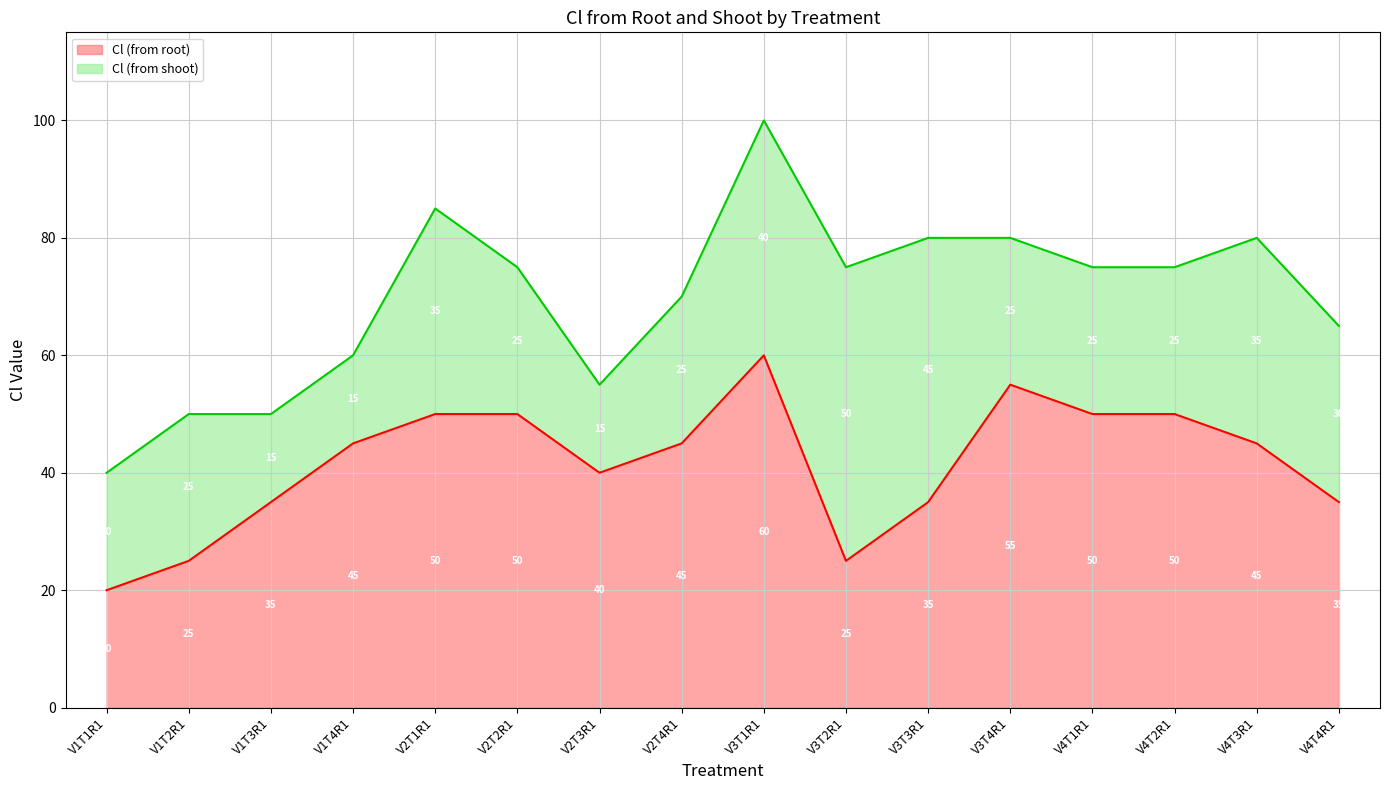

What is the minimum value shown in the chart?

20